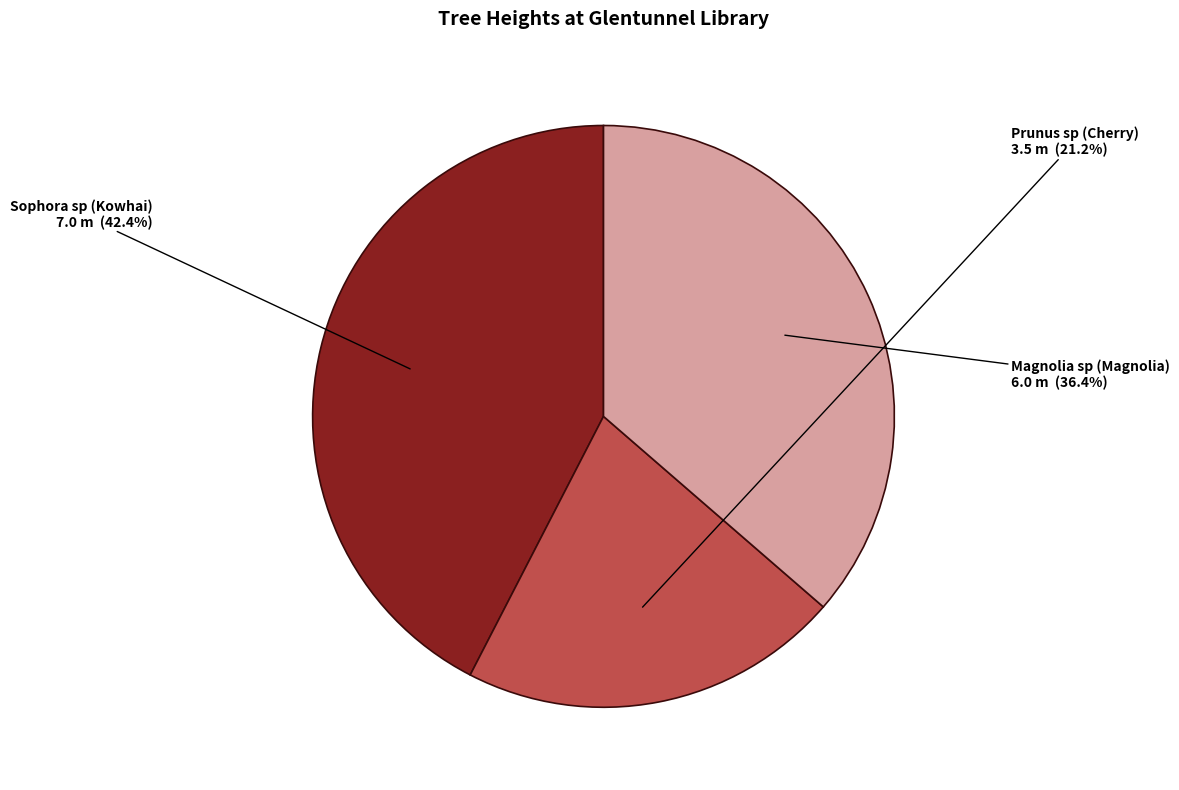

To the nearest percent, what is the combined percentage of Sophora sp (Kowhai) and Magnolia sp (Magnolia)?

79%